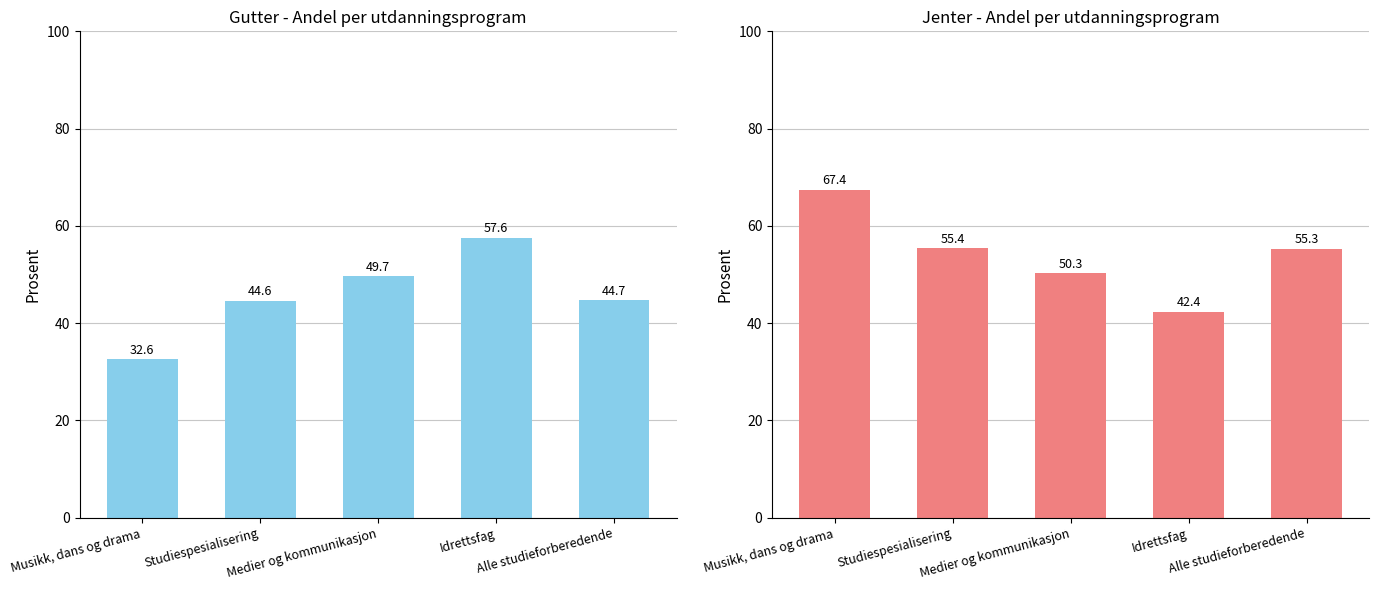

What is the sum of all Gutter values?

229.2